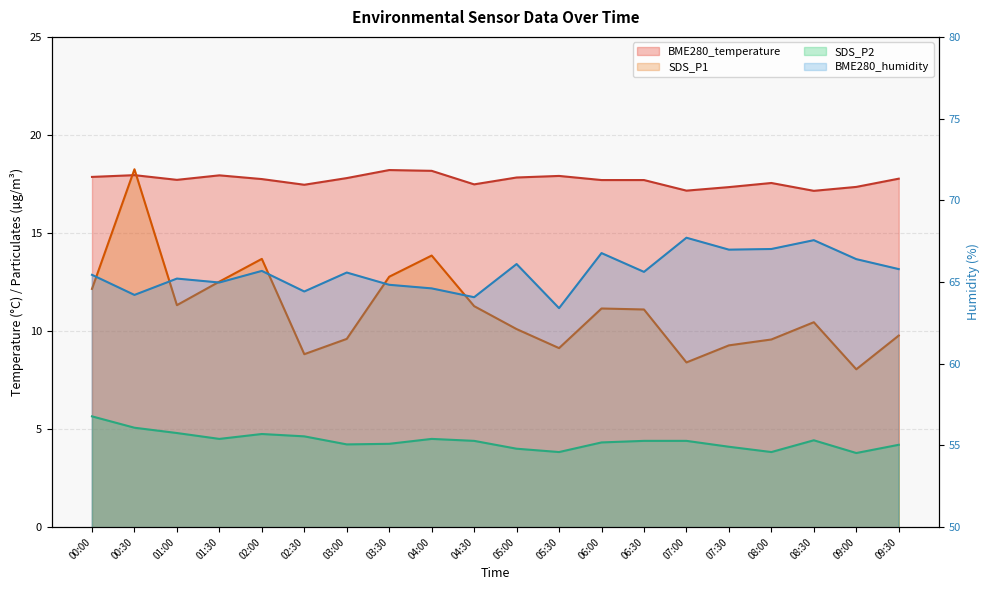

Which label corresponds to the smallest value in the chart?

09:00